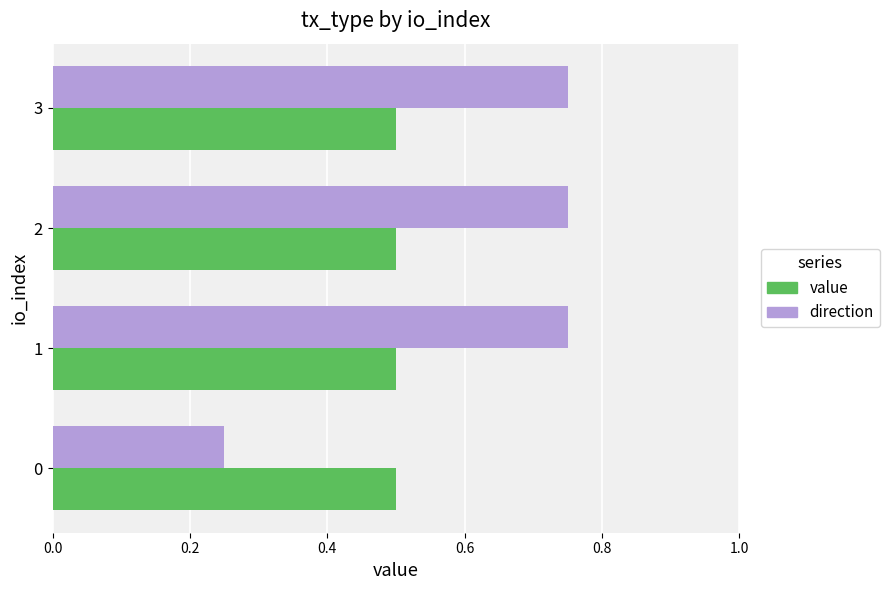

Rank the series by their maximum value, from highest to lowest.

direction, value